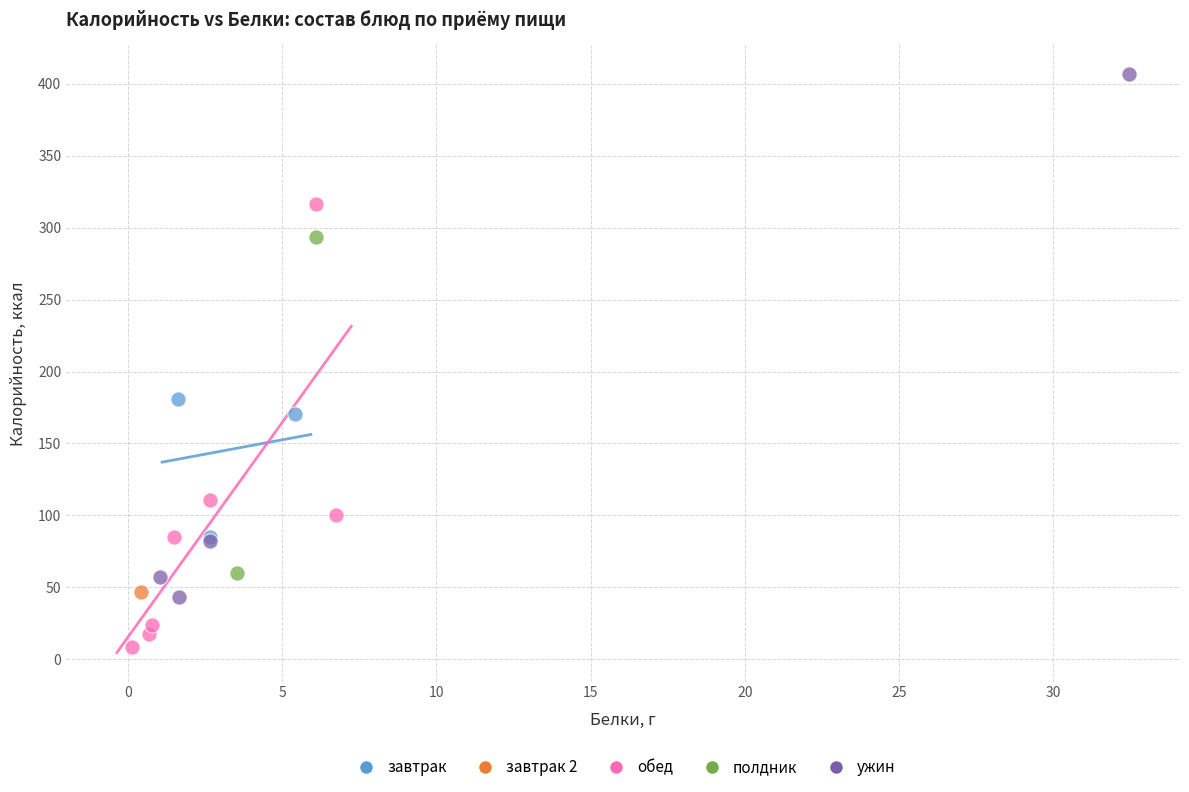

Which series contains the highest Y value?

ужин